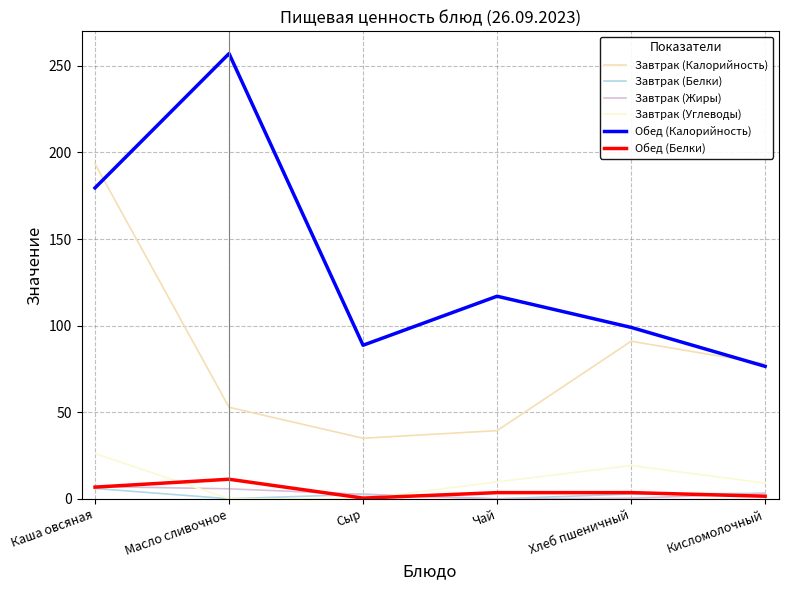

Is the value of Завтрак (Калорийность) at Кисломолочный greater than the value of Завтрак (Жиры) at Сыр?

Yes